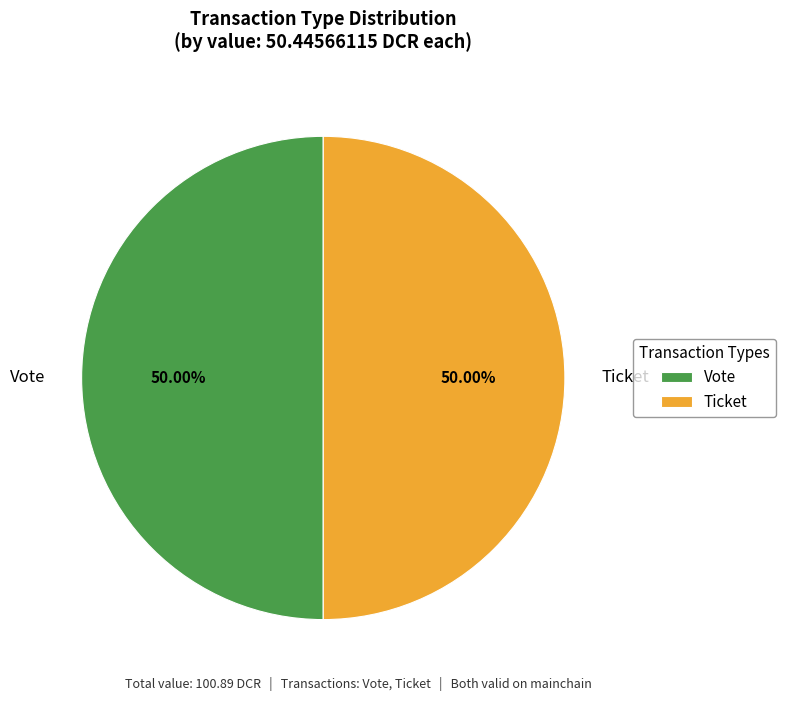

Approximately how many times larger is the value at Ticket compared to Vote?

1.0